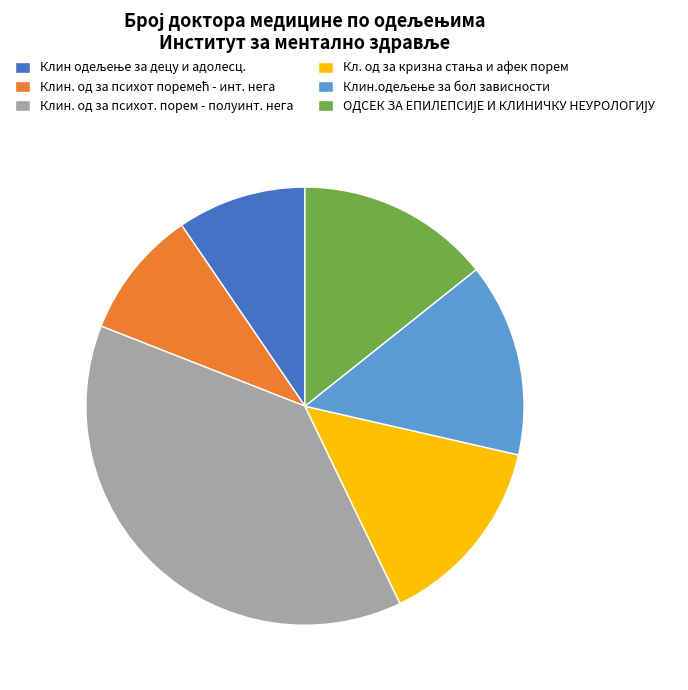

Is there a majority slice in this chart?

No